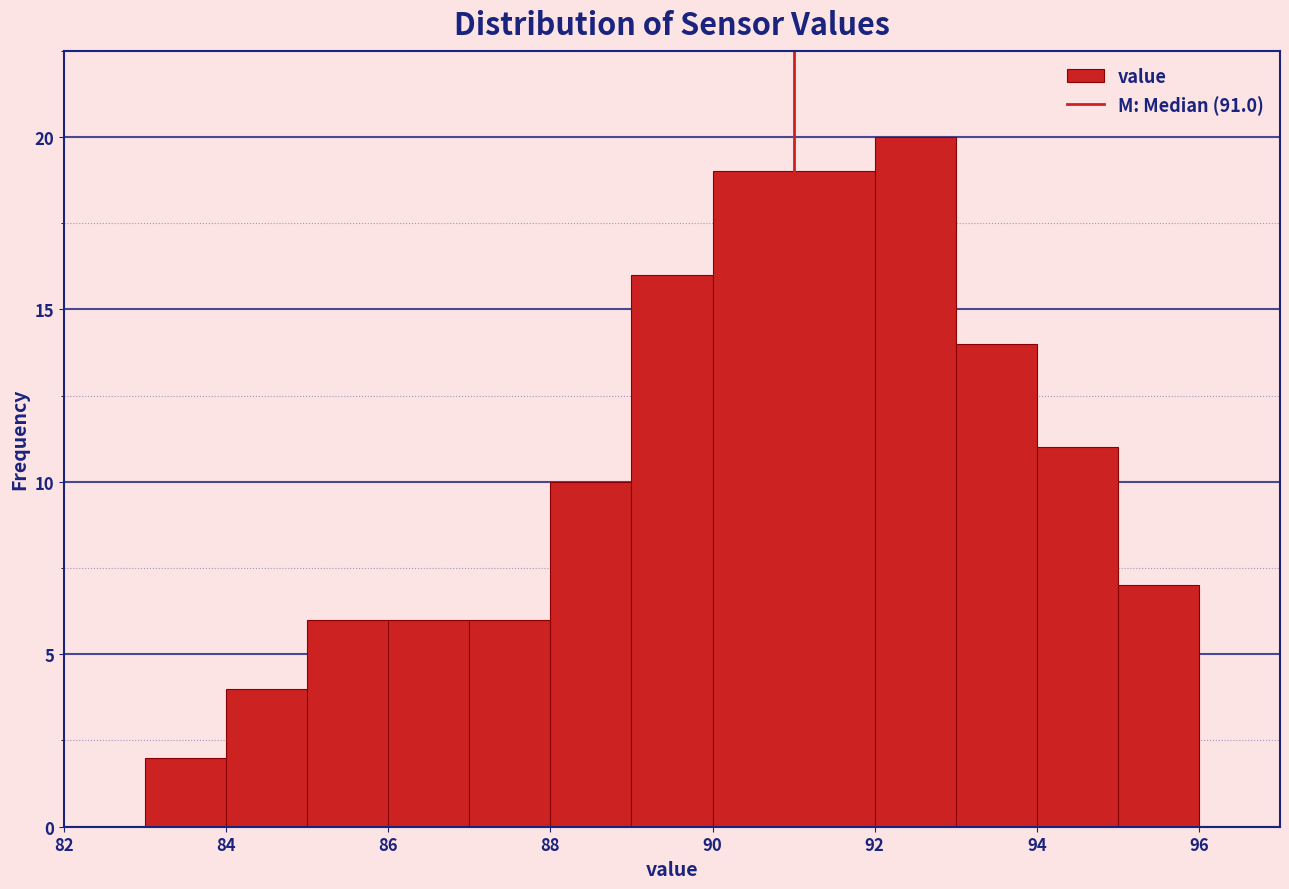

Reading left to right, transcribe this chart: for each bar, give the range it covers on the x-axis and its height. The values are not printed on the chart, so give them approximately, as read against the axis.

82 to 83: 0
83 to 84: 2
84 to 85: 4
85 to 86: 6
86 to 87: 6
87 to 88: 6
88 to 89: 10
89 to 90: 16
90 to 91: 19
91 to 92: 19
92 to 93: 20
93 to 94: 14
94 to 95: 11
95 to 96: 7
96 to 97: 0